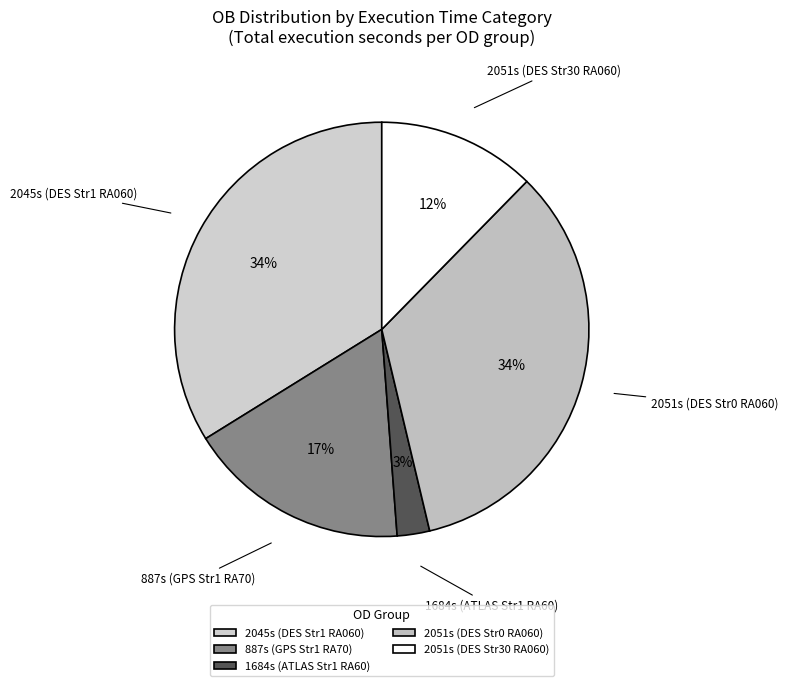

Is the sum of 2051s (DES Str0 RA060) and 2045s (DES Str1 RA060) greater than half?

Yes